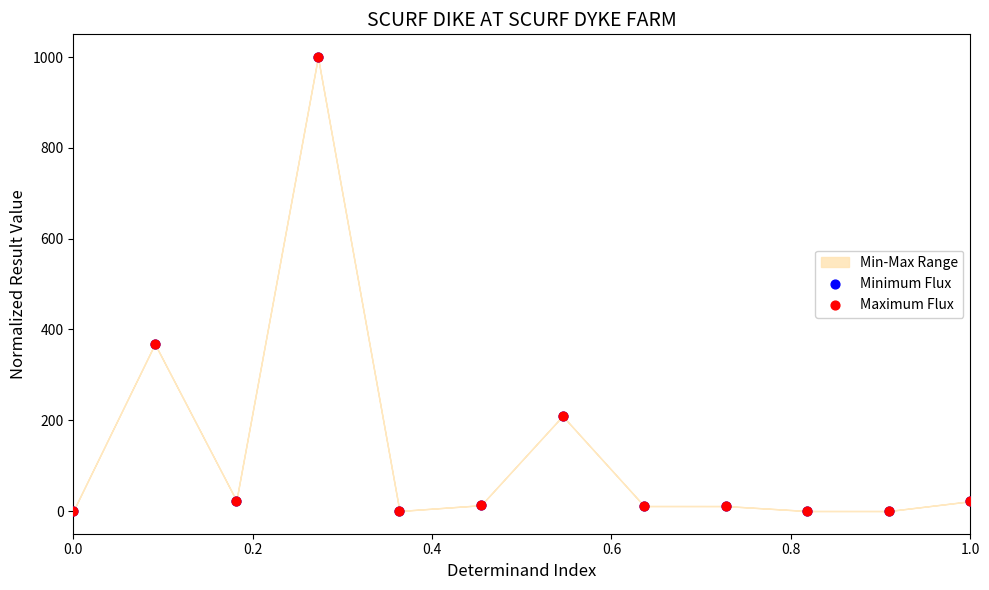

Which series reaches the minimum Y coordinate?

Minimum Flux